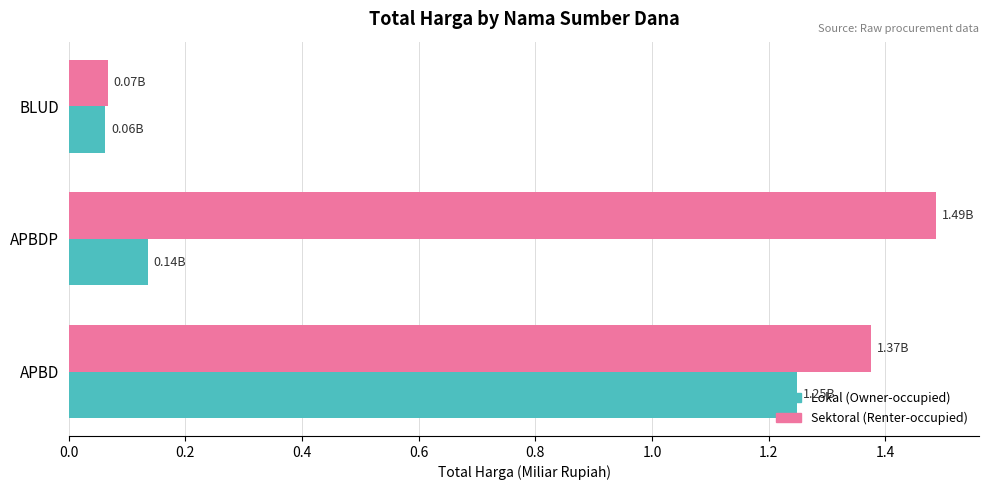

At which label is Sektoral (Renter-occupied) closest to 0?

BLUD